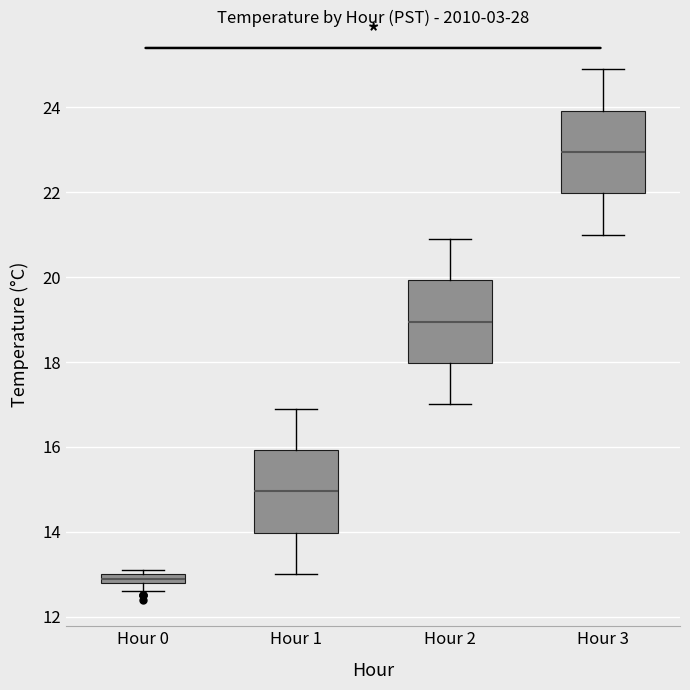

Where does the lower whisker of the box for Hour 0 end on the y-axis? The values are not printed on the chart, so give them approximately, as read against the axis.

12.6